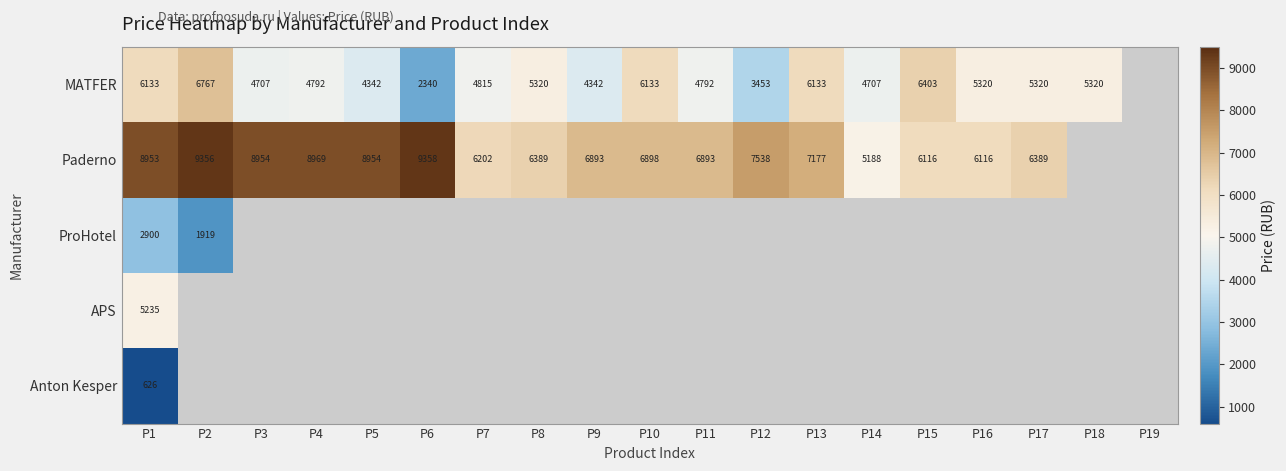

True or false: Paderno has a value of 7538 at P12.

True